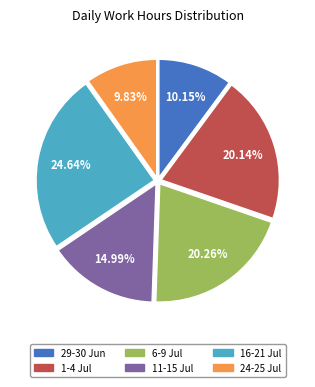

Is there any slice that represents more than half of the pie?

No